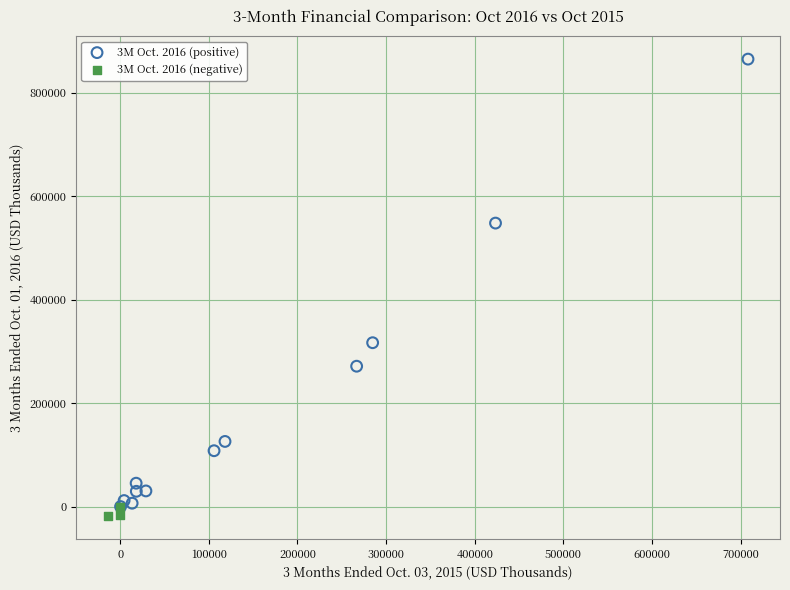

Which series reaches the maximum Y coordinate?

3M Oct. 2016 (positive)